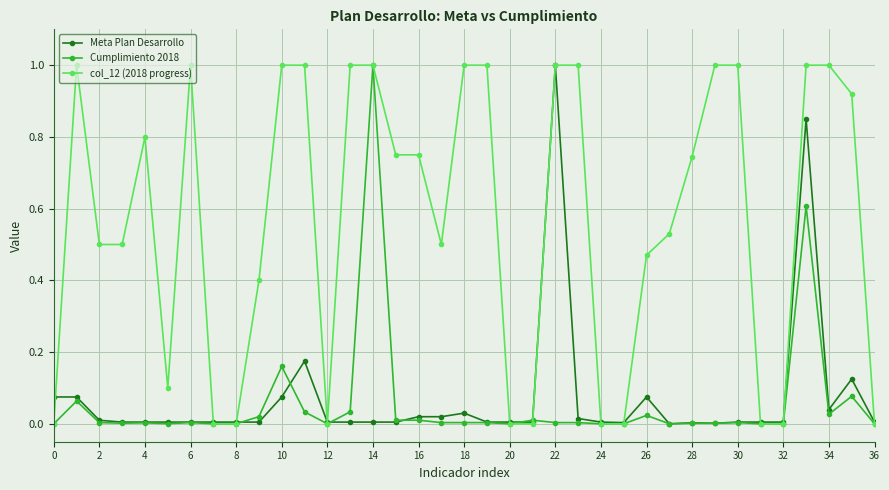

Which series has the largest total across all categories?

col_12 (2018 progress)